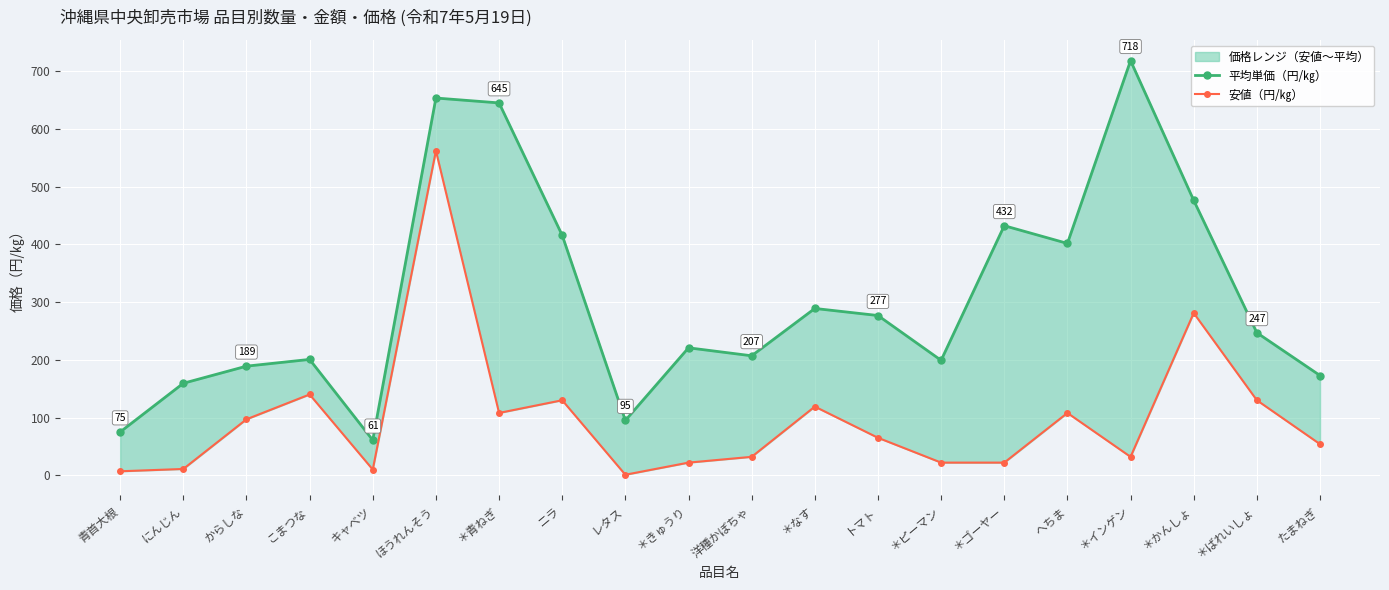

Which series has the largest total across all categories?

平均単価（円/㎏）